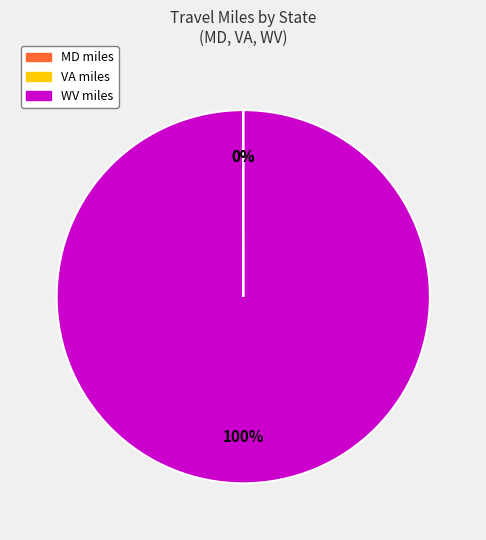

Is there a majority slice in this chart?

Yes